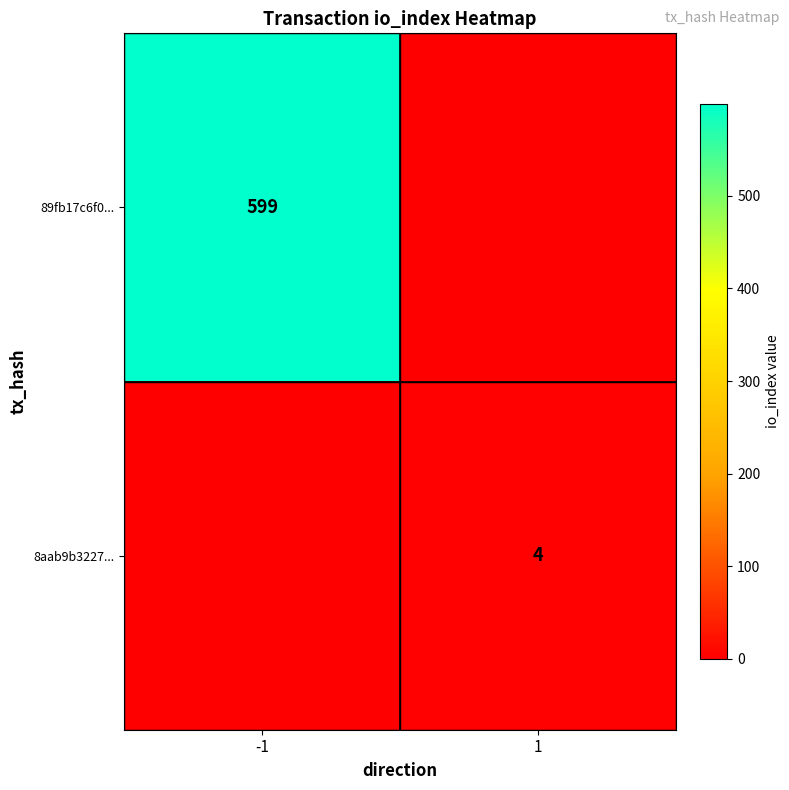

The 8aab9b3227... series shows 7 at 1. True or false?

False